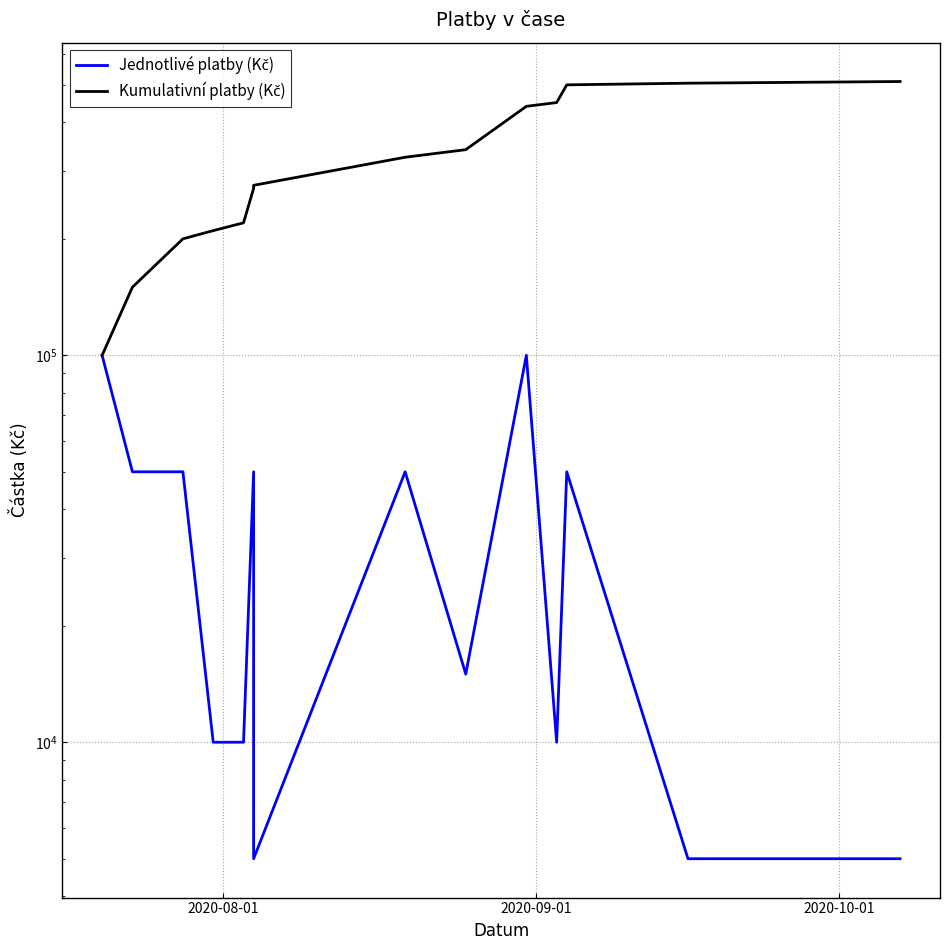

Which series has the largest total across all categories?

Kumulativní platby (Kč)